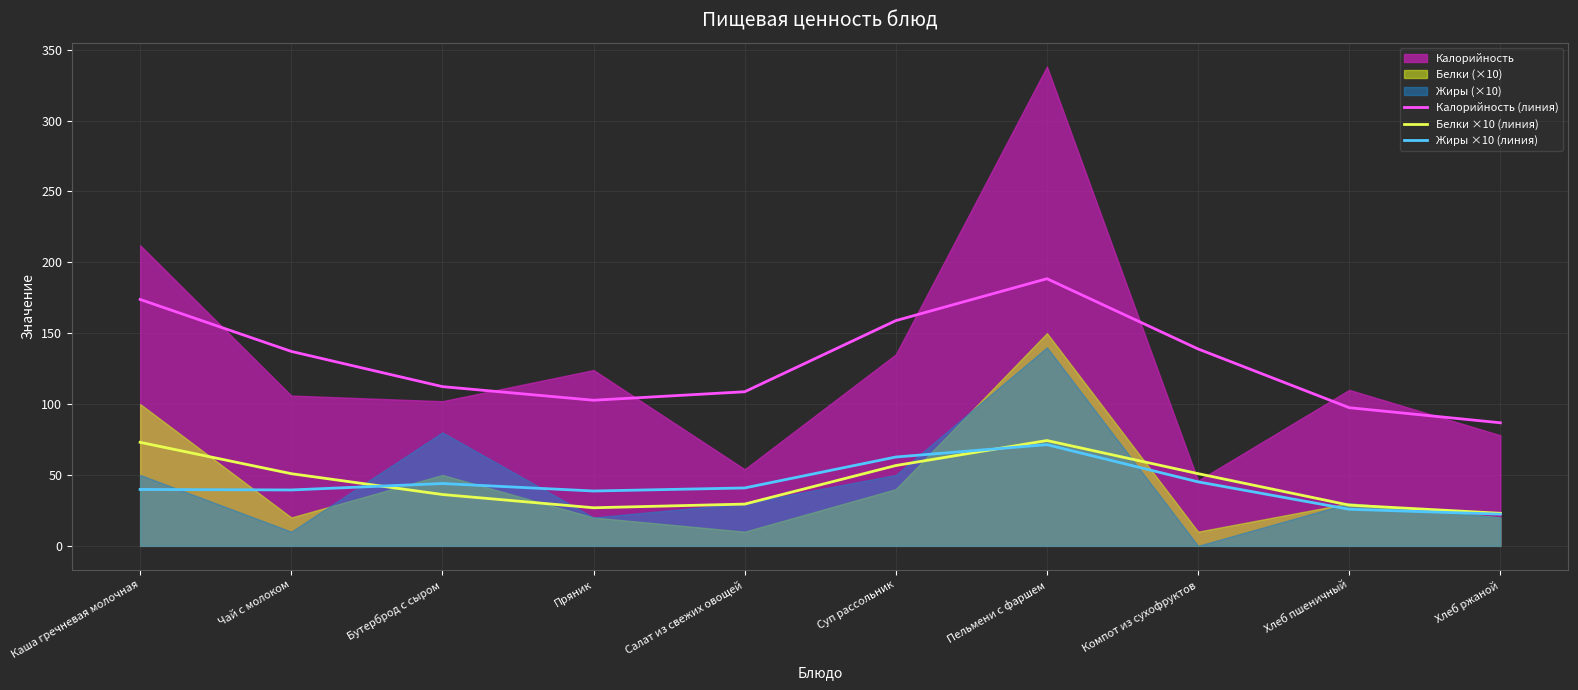

How many distinct data groups are displayed?

3